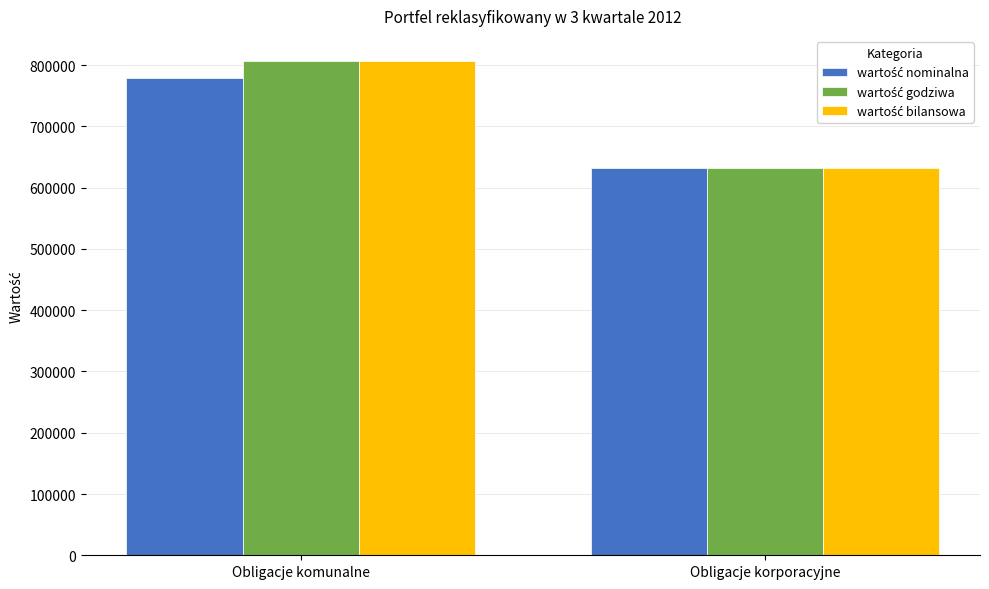

What is the difference between the highest and lowest values at Obligacje komunalne?

29042